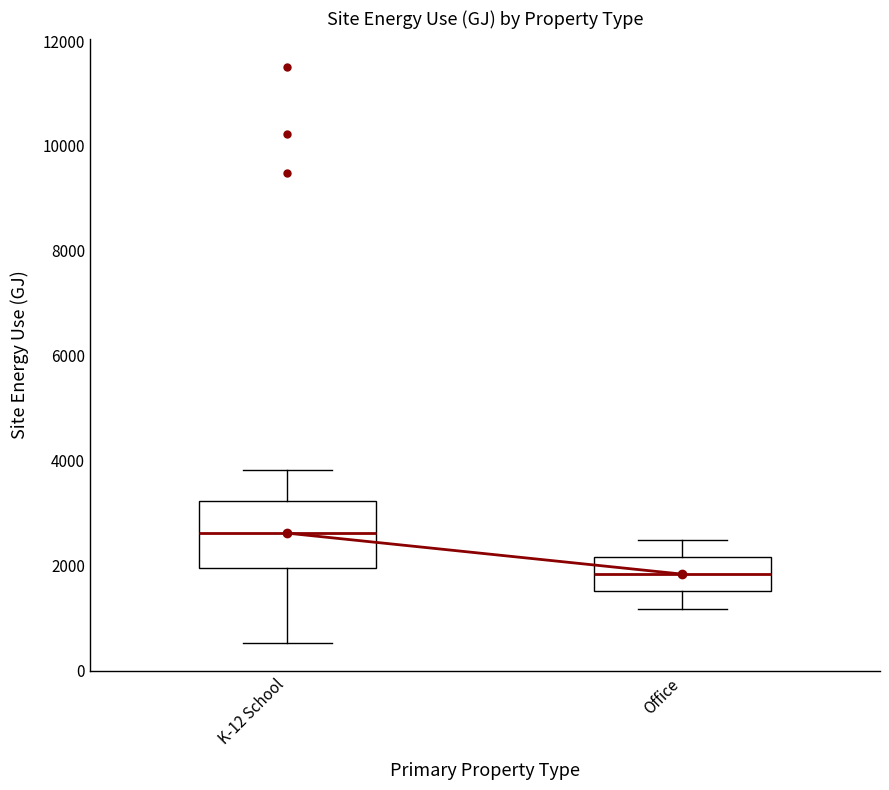

Which box is the tallest, from its lower edge to its upper edge?

K-12 School